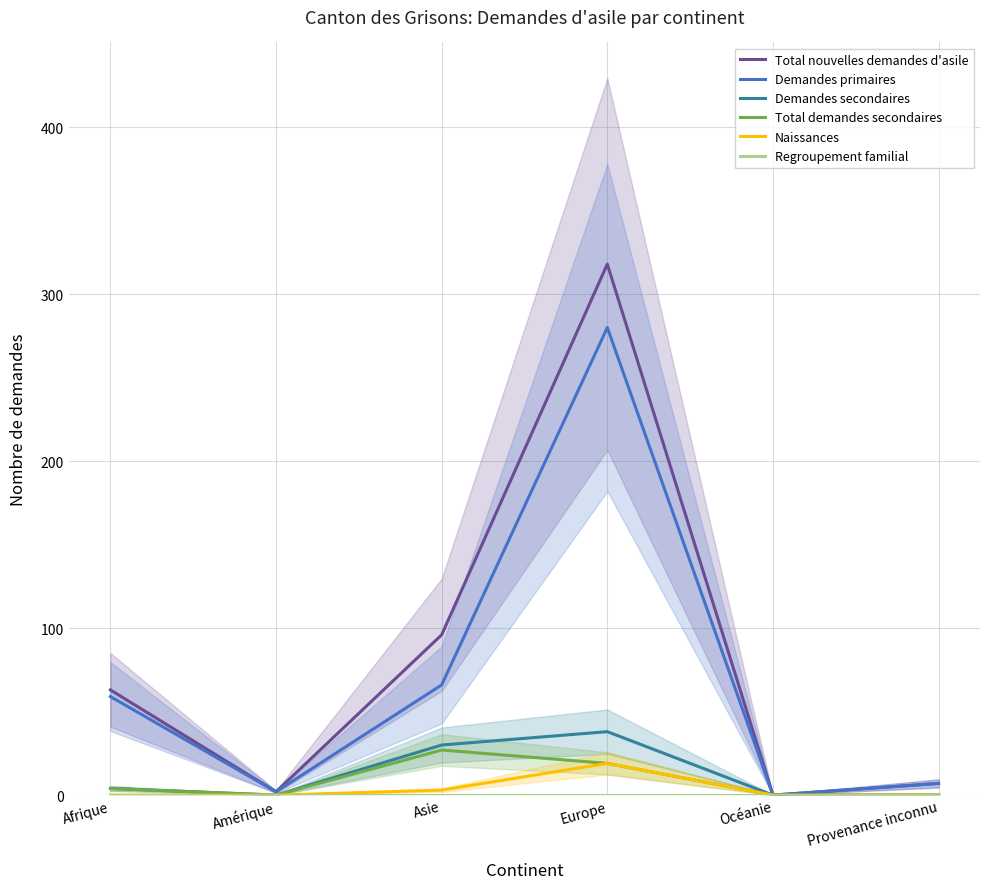

At how many categories does at least one series exceed 262?

1